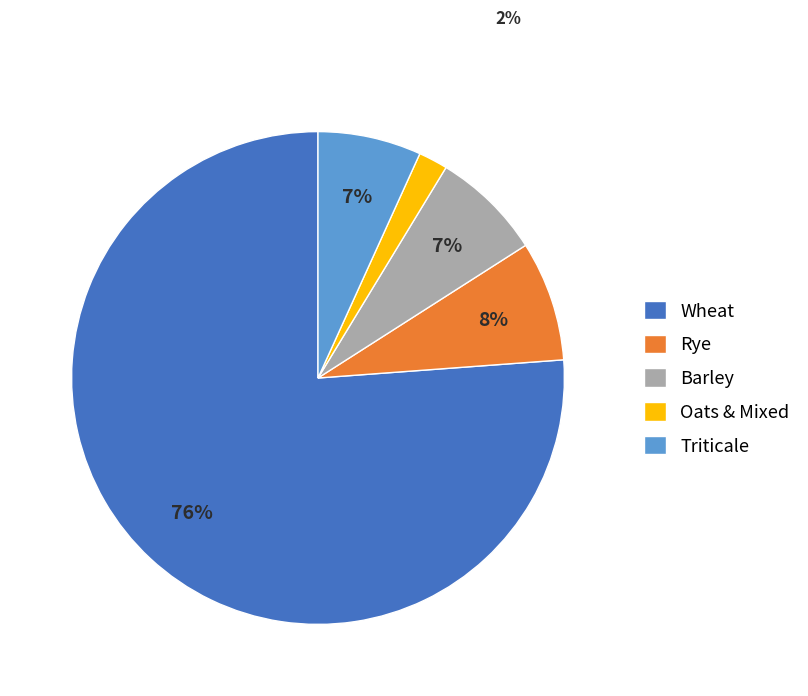

Approximately how many times larger is the value at Rye compared to Barley?

1.1